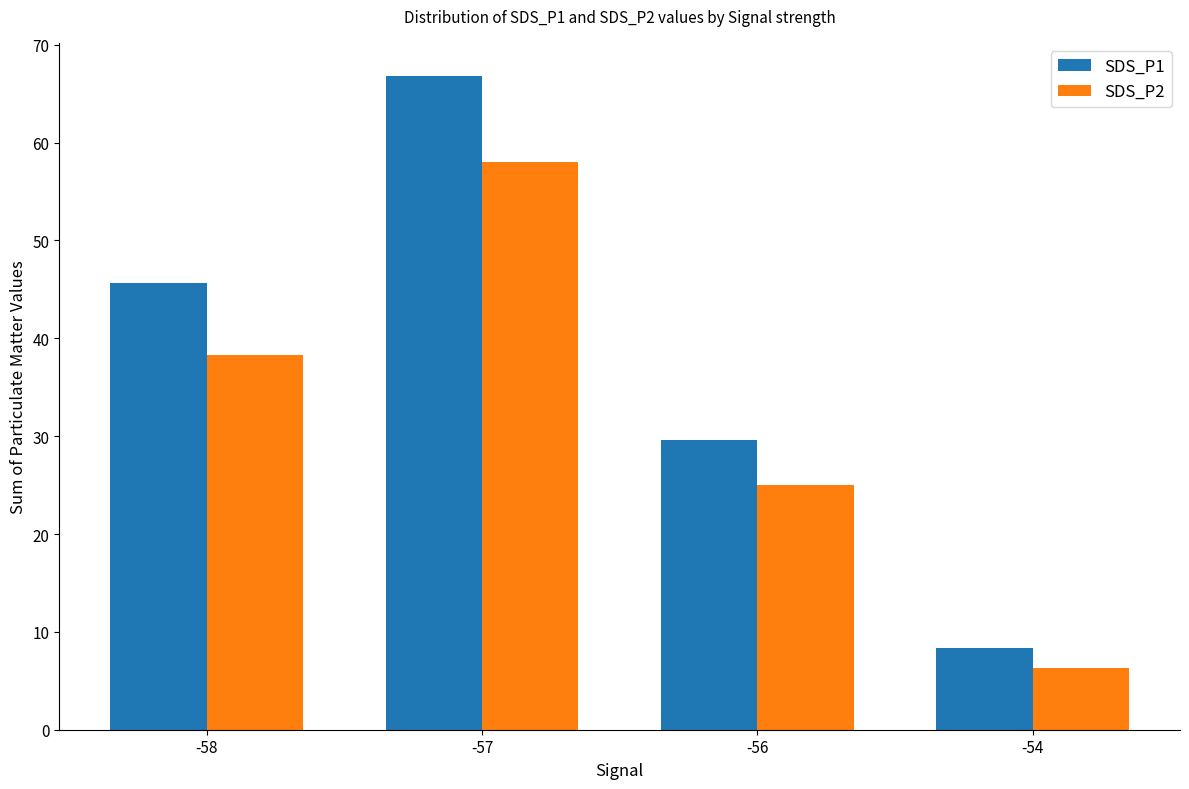

Which series changed the most between -56 and -54?

SDS_P1